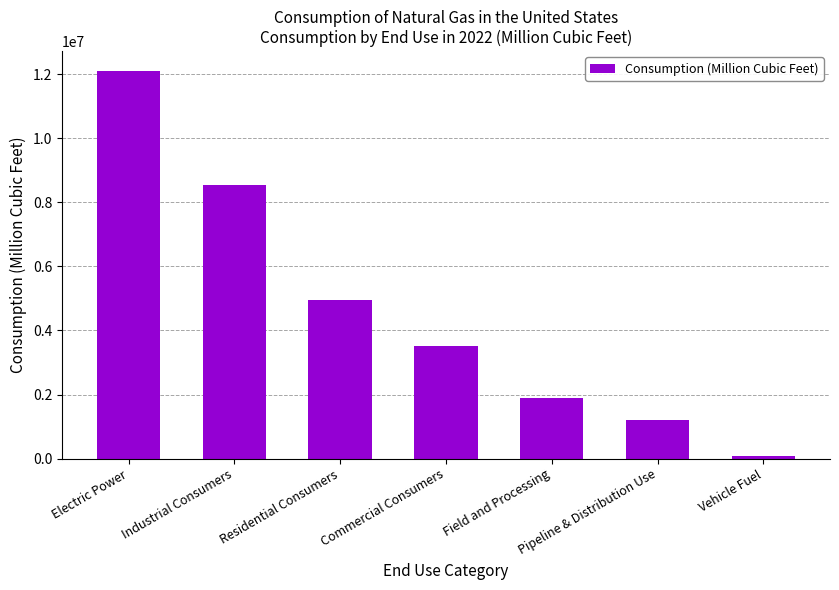

What is the sum of the values at Commercial Consumers and Field and Processing?

5391877